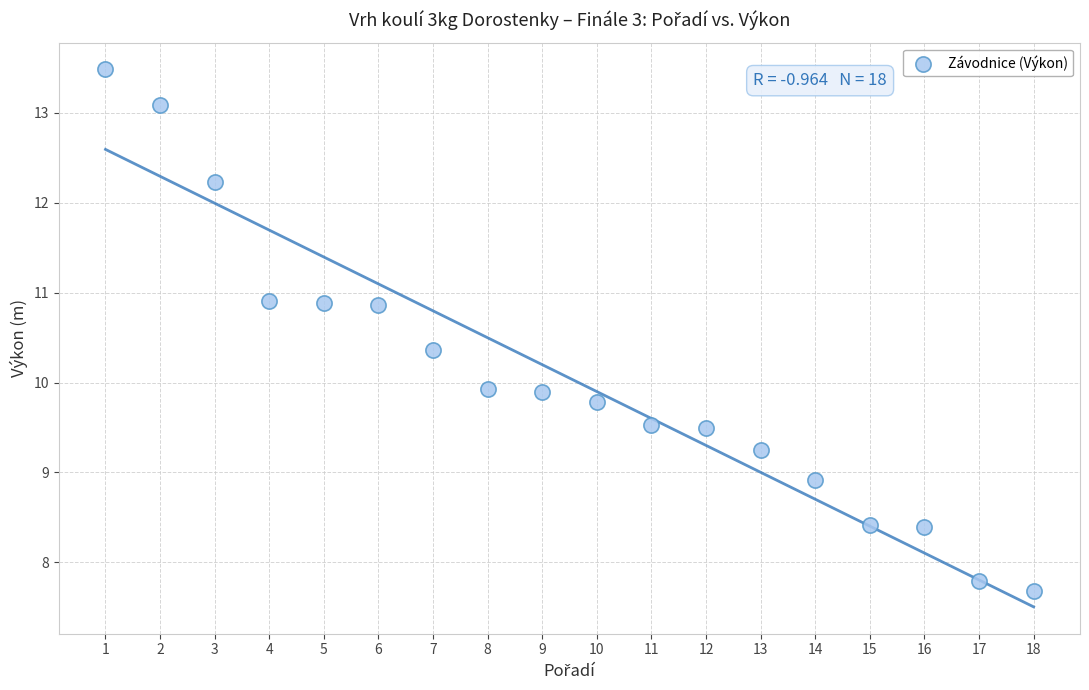

What is the range of Y values (max minus min)?

5.8